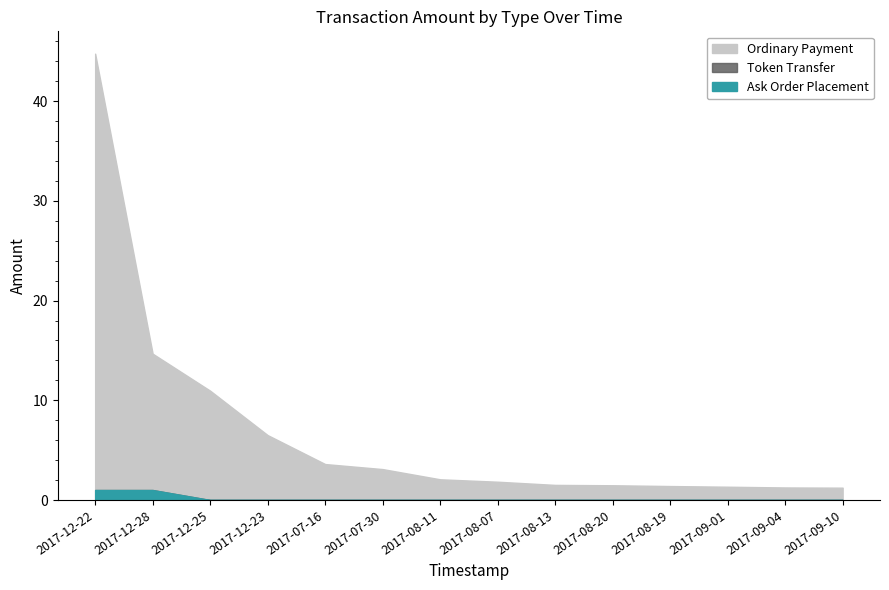

What is the label of the 12th point from the right?

2017-12-25